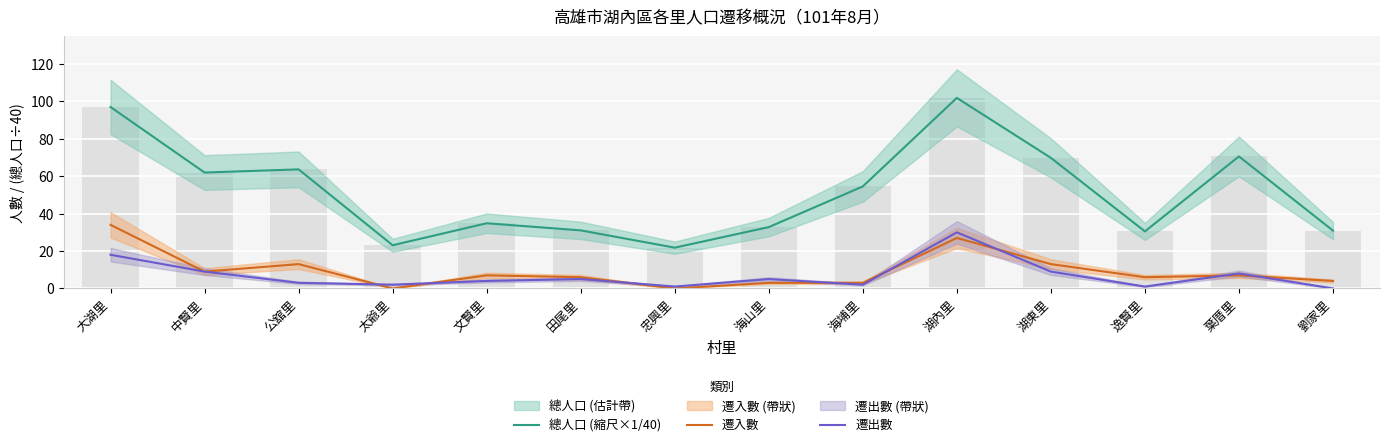

Reading left to right, extract all data points from this chart.

總人口 (縮尺×1/40): 大湖里=97.0	中賢里=62.0	公舘里=63.7	太爺里=23.1	文賢里=34.9	田尾里=31.1	忠興里=21.8	海山里=32.8	海埔里=54.5	湖內里=101.9	湖東里=69.8	逸賢里=30.5	葉厝里=70.6	劉家里=30.9
遷入數: 大湖里=34.0	中賢里=9.0	公舘里=13.0	太爺里=0.0	文賢里=7.0	田尾里=6.0	忠興里=0.0	海山里=3.0	海埔里=3.0	湖內里=27.0	湖東里=13.0	逸賢里=6.0	葉厝里=7.0	劉家里=4.0
遷出數: 大湖里=18.0	中賢里=9.0	公舘里=3.0	太爺里=2.0	文賢里=4.0	田尾里=5.0	忠興里=1.0	海山里=5.0	海埔里=2.0	湖內里=30.0	湖東里=9.0	逸賢里=1.0	葉厝里=8.0	劉家里=0.0